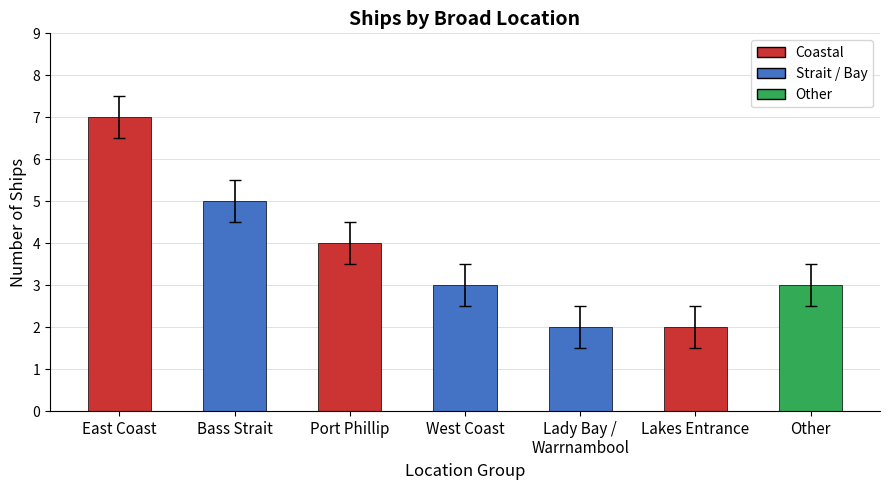

What is the label of the 2nd bar from the left?

Bass Strait